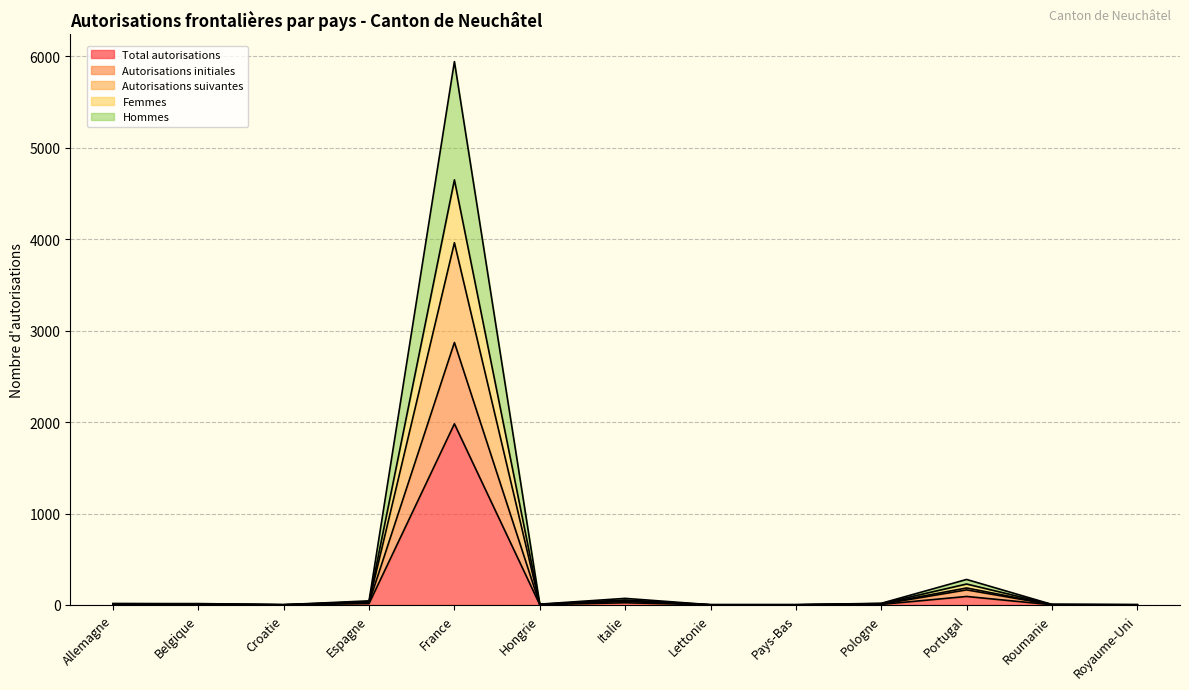

True or false: Autorisations suivantes and Femmes intersect in this chart.

False